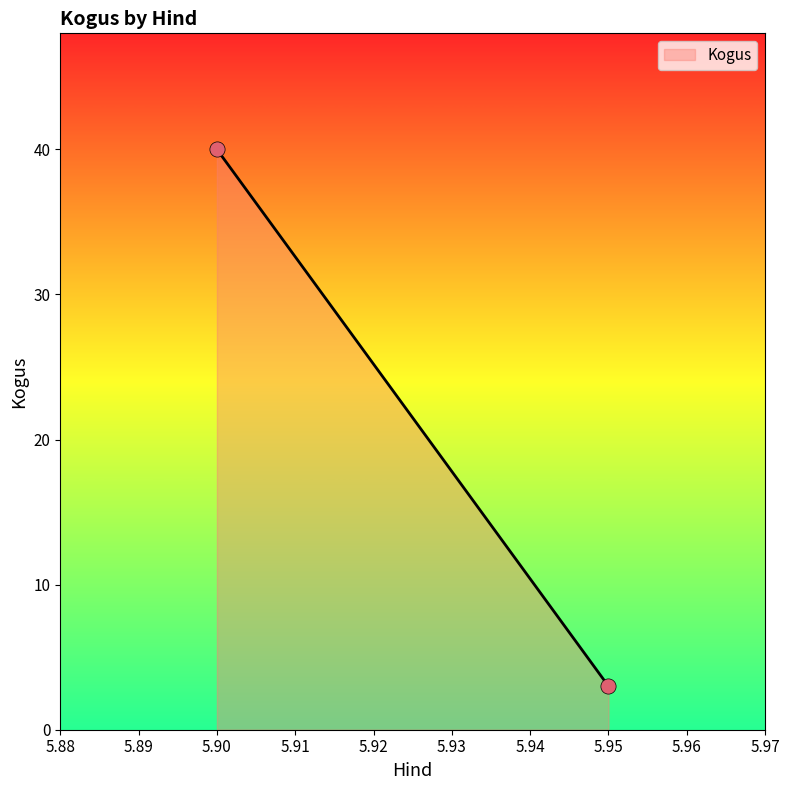

What Y value in the scatter plot is closest to 21?

3